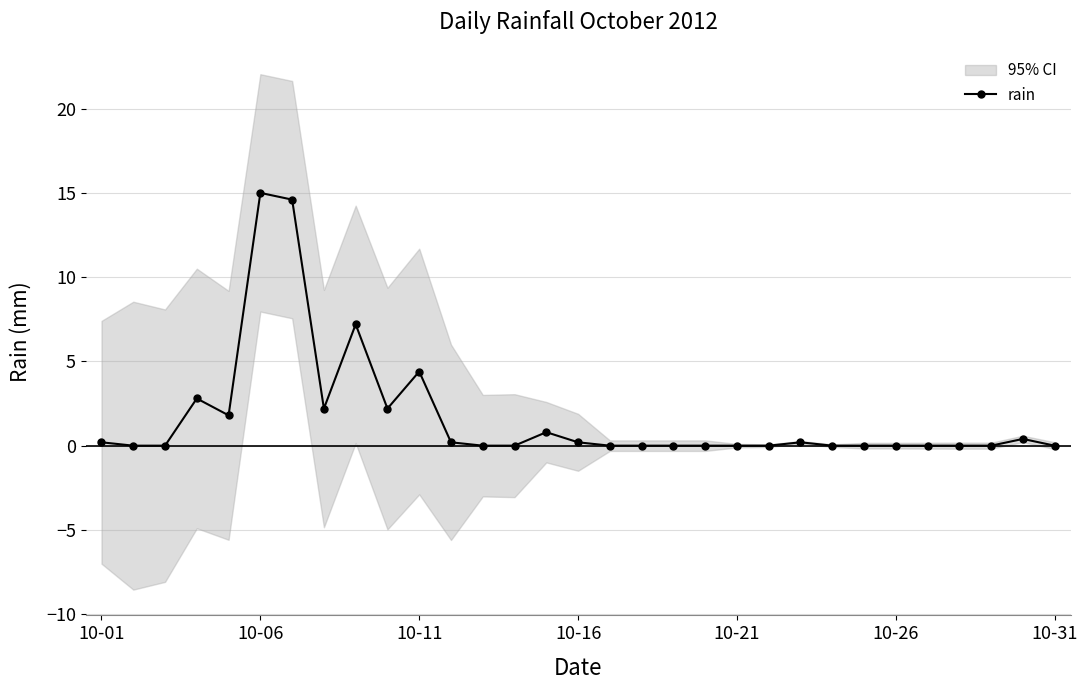

What is the highest value of the rain series?

15.0